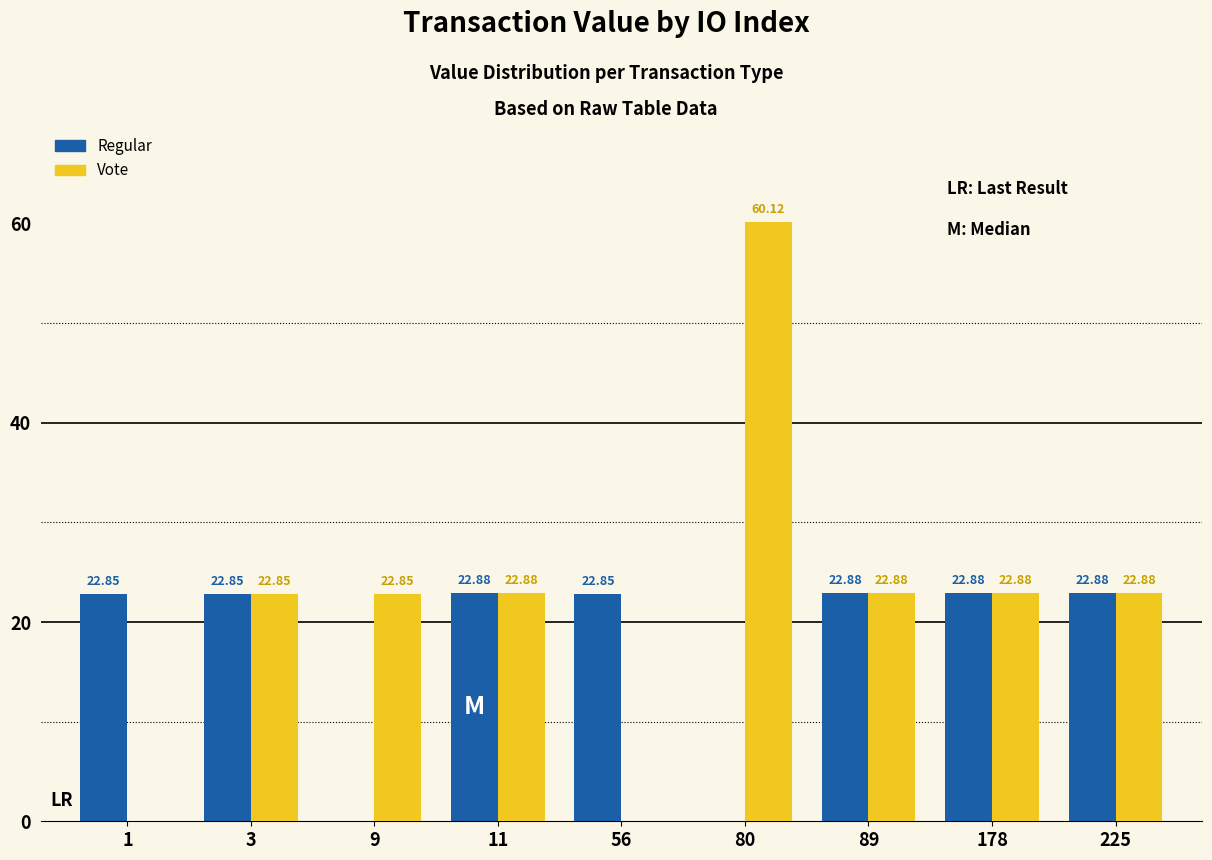

Which series changed the most between 56 and 80?

Vote